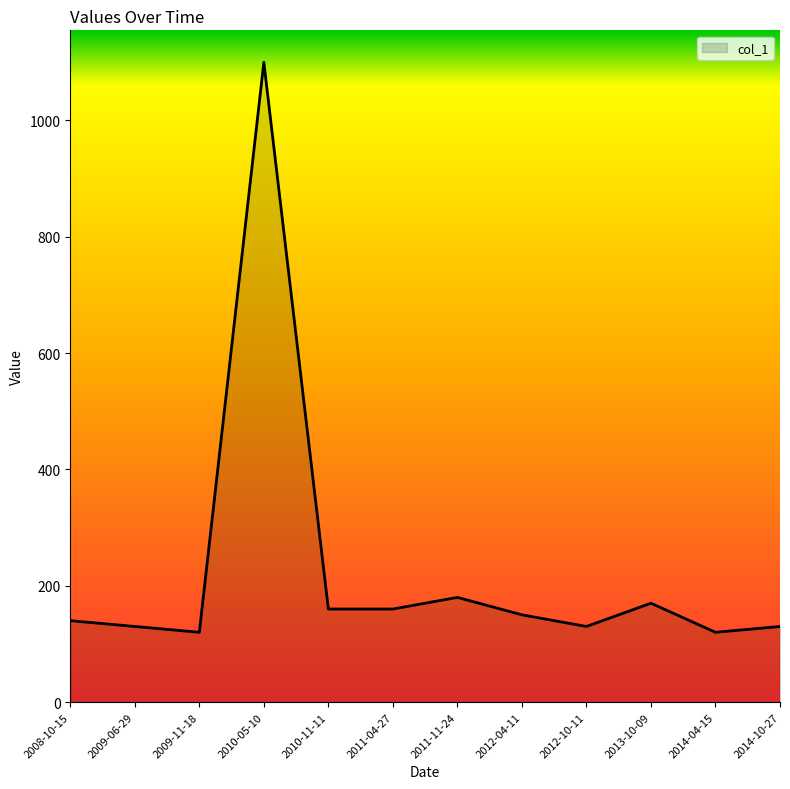

What is the difference between the maximum and minimum values?

980